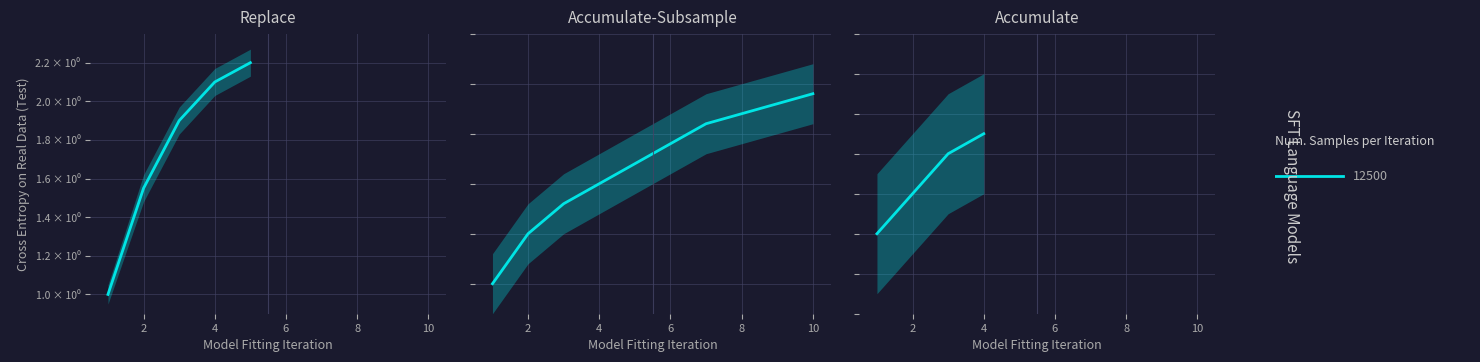

Rank the categories by value from lowest to highest.

1, 2, 3, 4, 5, 6, 7, 8, 9, 10